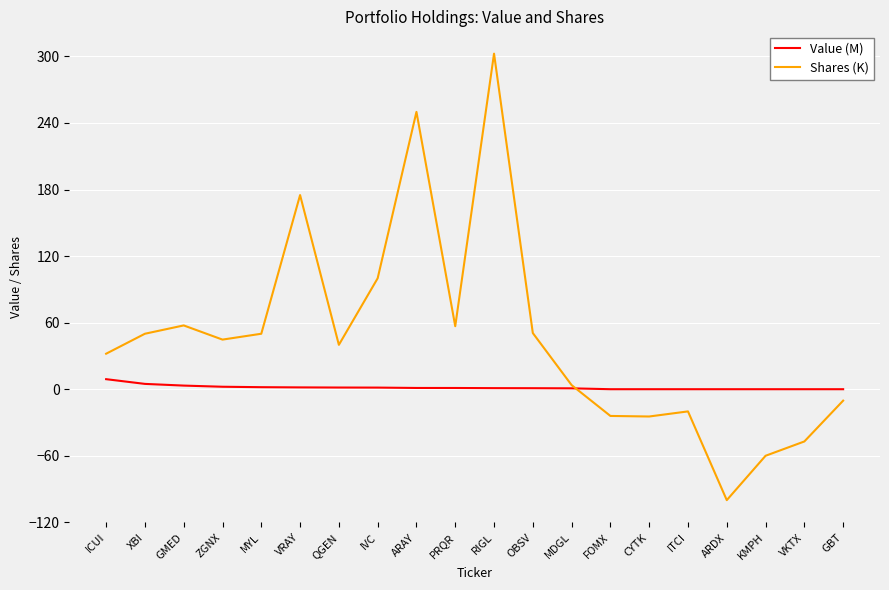

Which series has the largest total across all categories?

Shares (K)